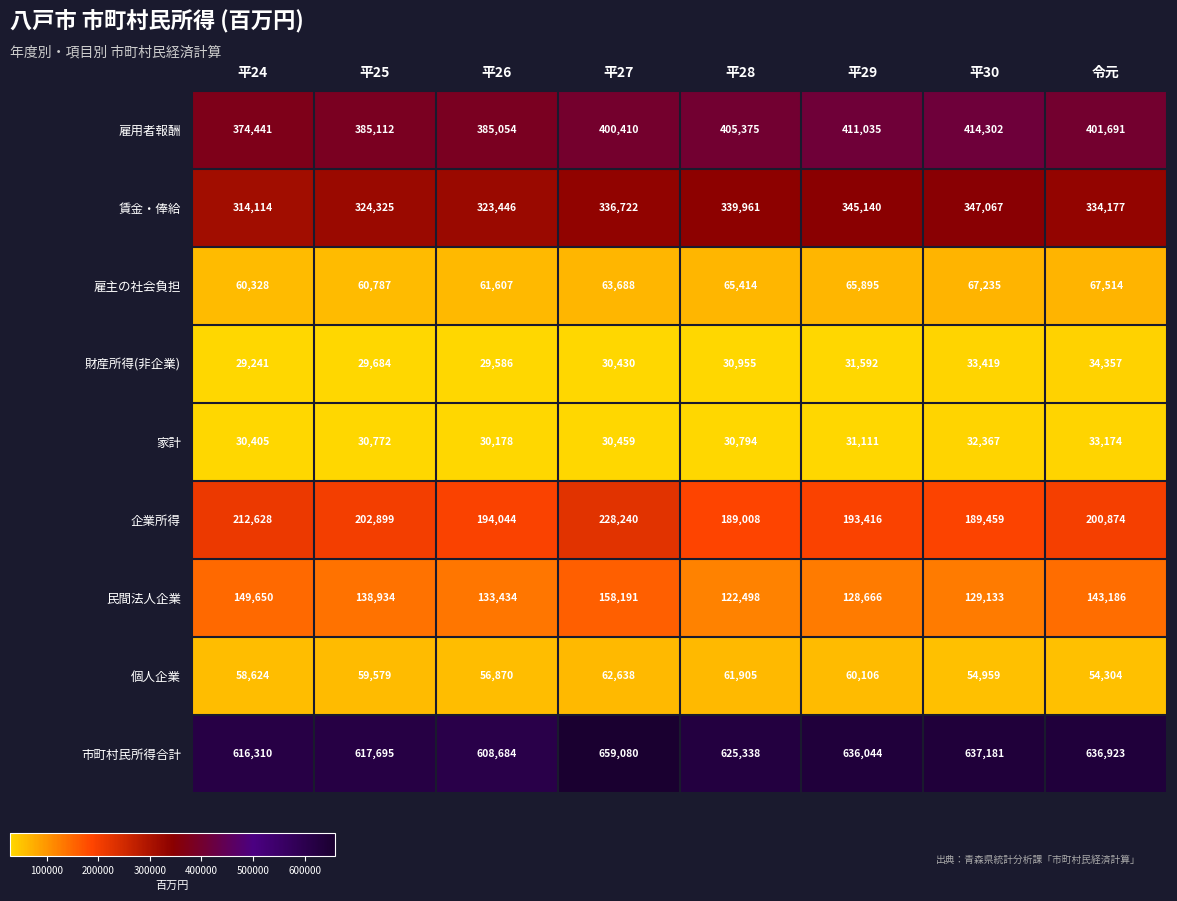

What is the difference between the highest and lowest values at 平28?

594544